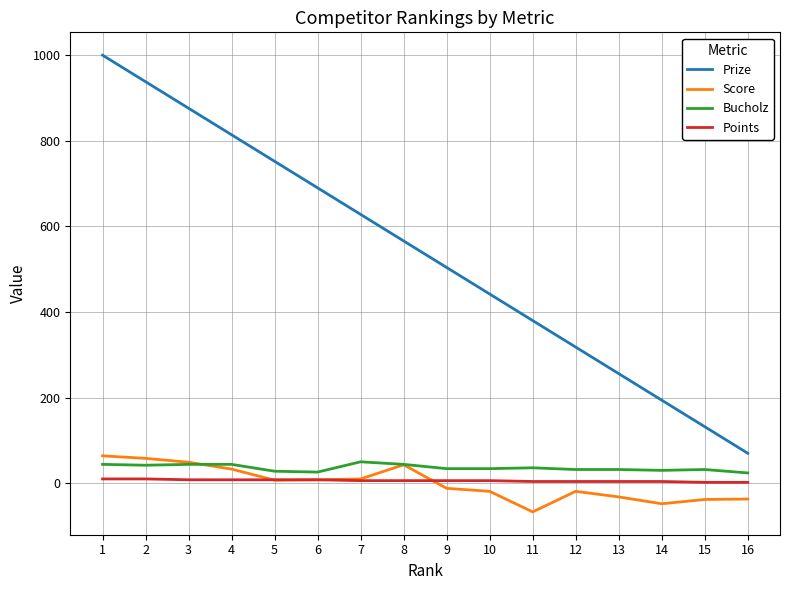

How many lines are shown in the chart?

4